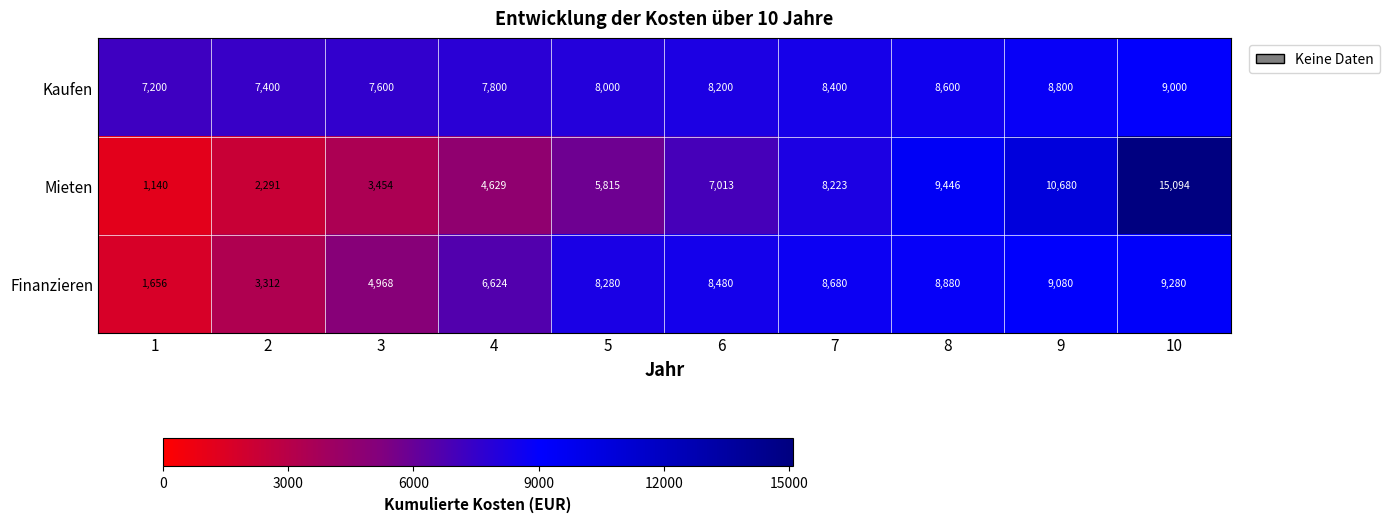

The value of Mieten at 2 is 3084. True or false?

False